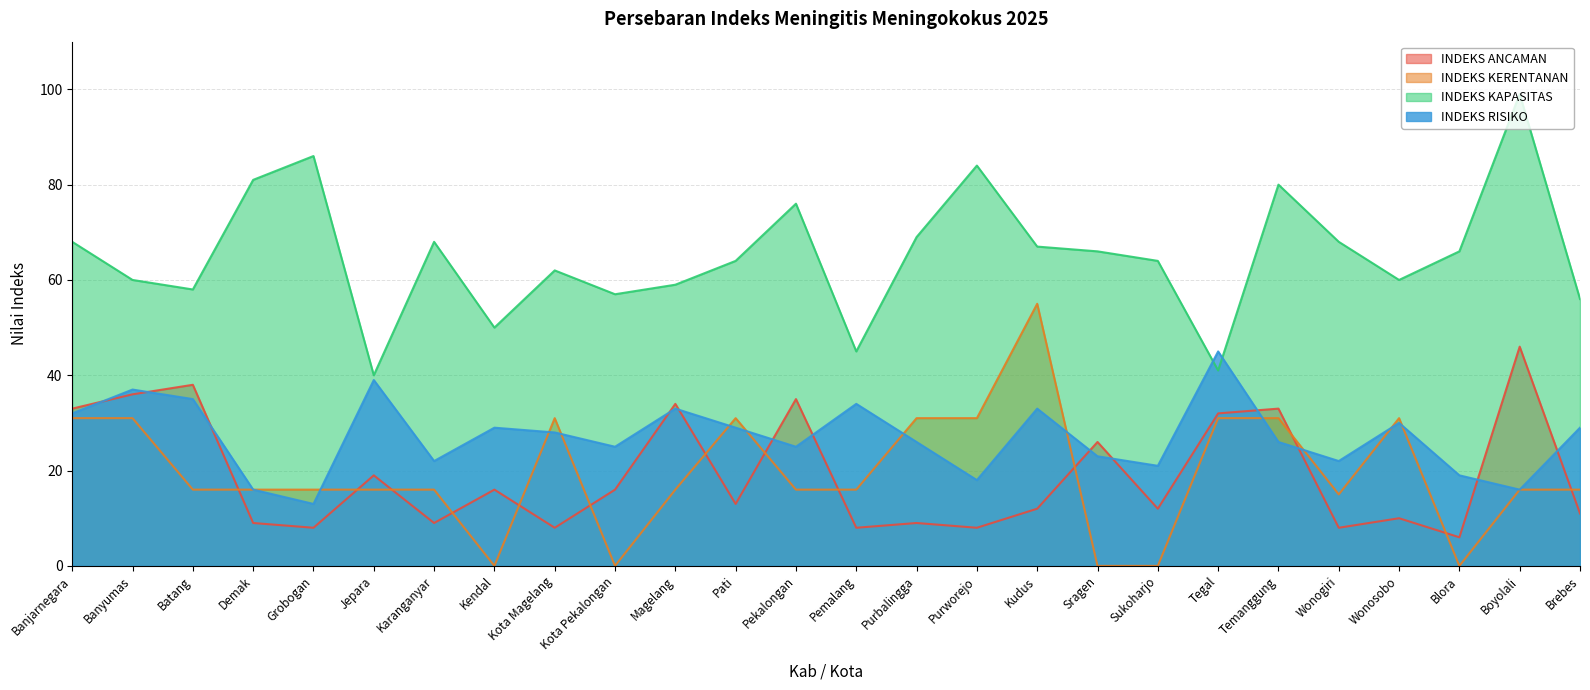

What is the difference between the maximum and minimum values in the INDEKS RISIKO series?

32